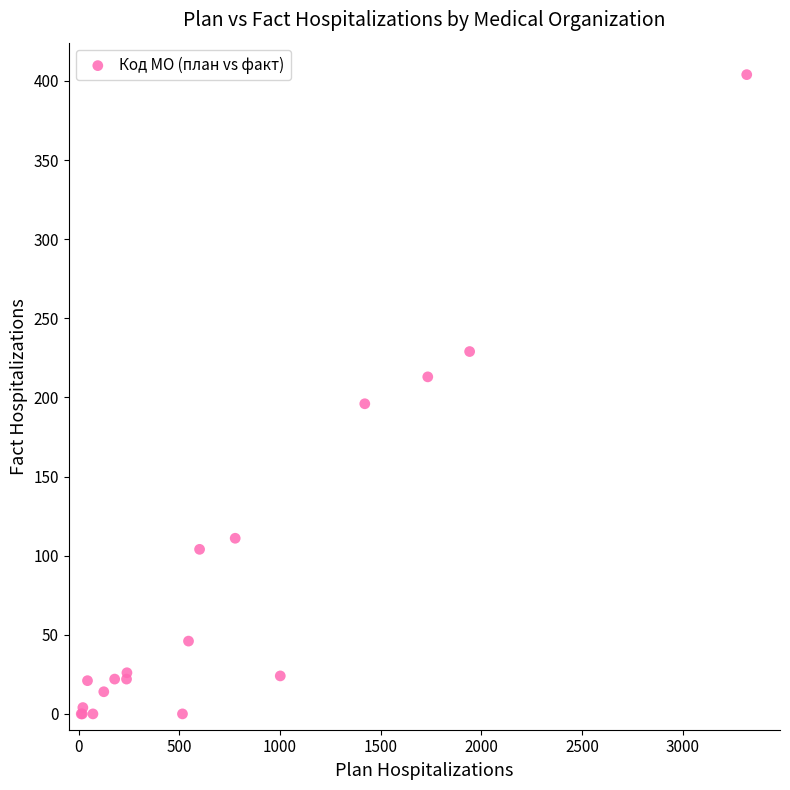

What Y value in the scatter plot is closest to 202?

196